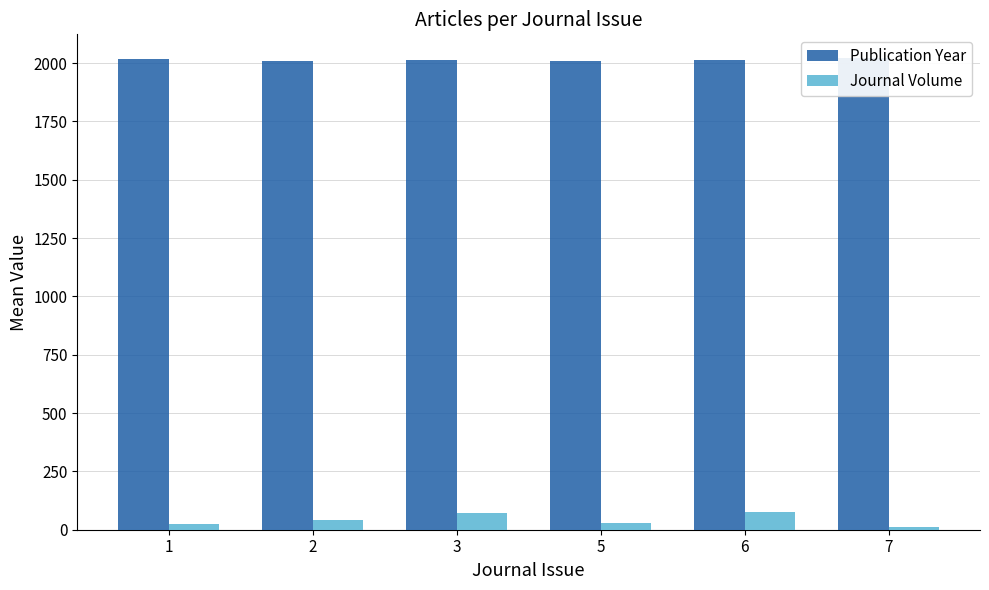

List the labels in order of Journal Volume value, largest first.

6, 3, 2, 5, 1, 7